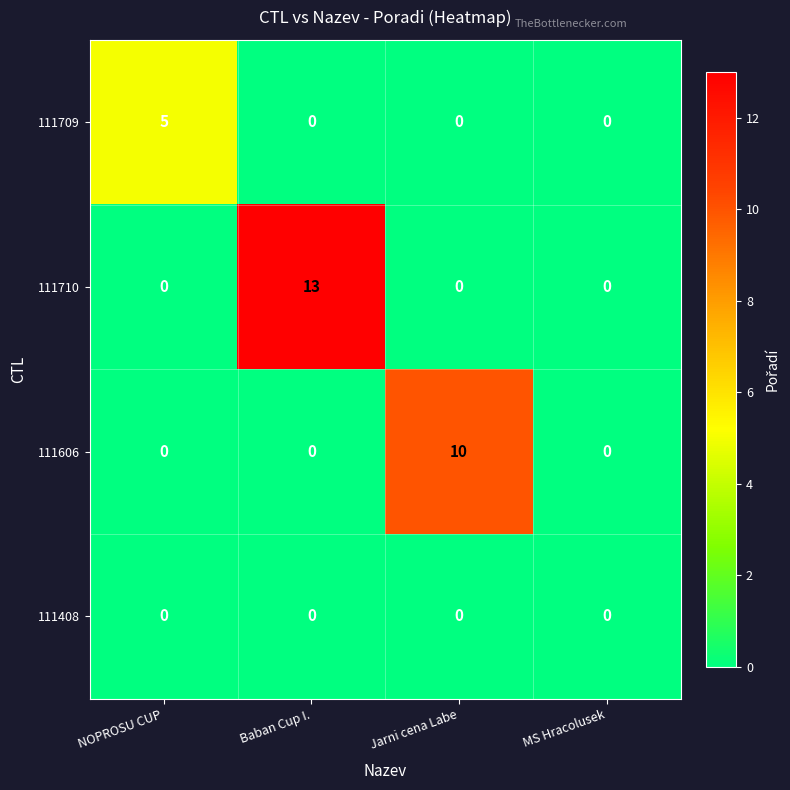

List the series in order of their peak value, highest first.

111710, 111606, 111709, 111408